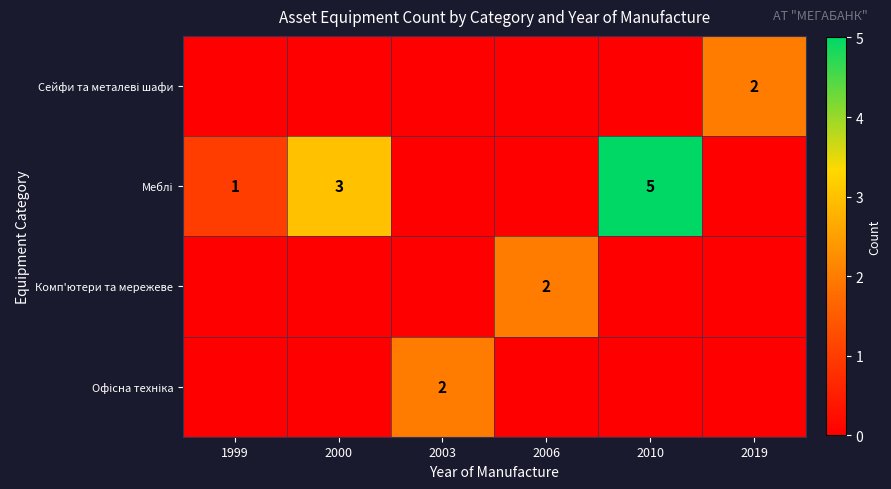

At which category does the chart reach its peak across all series?

2010